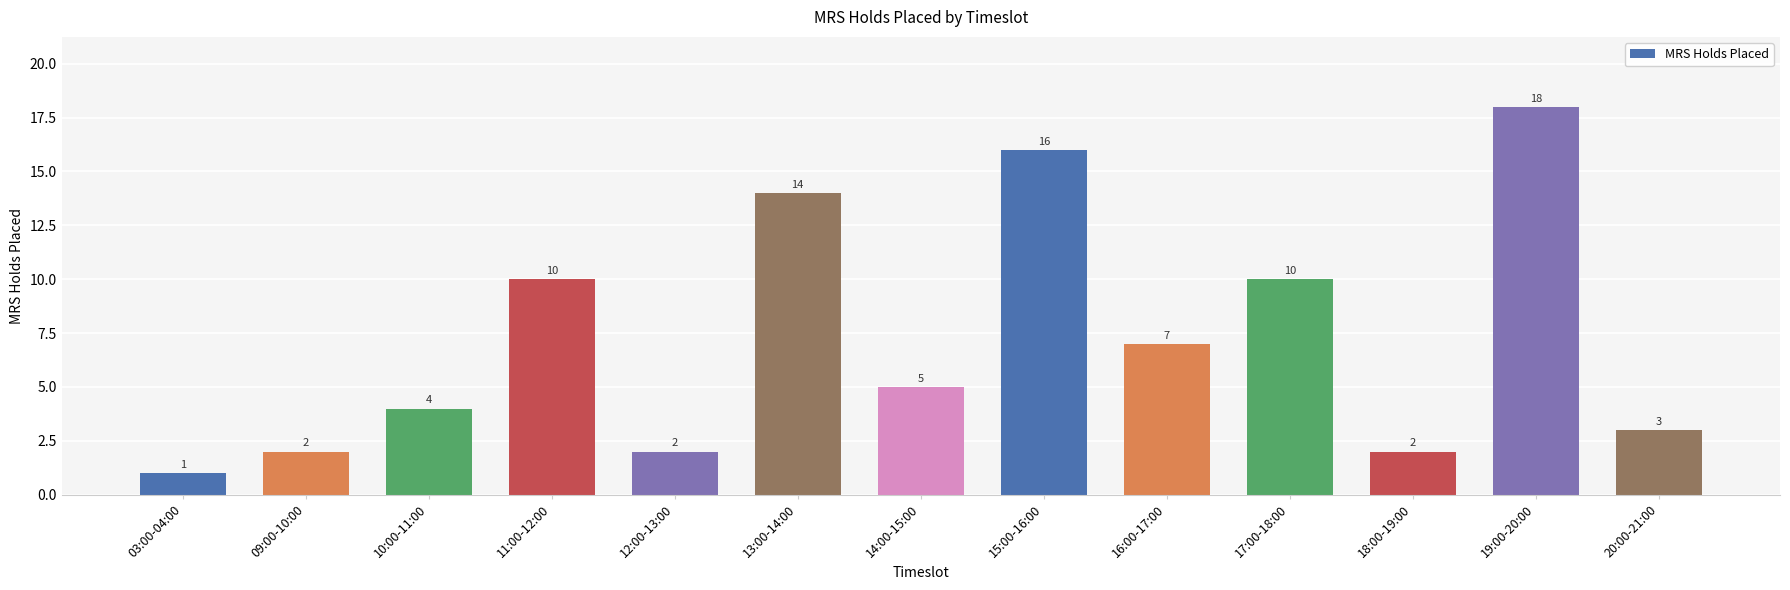

True or false: the data shows 5 at 10:00-11:00.

False